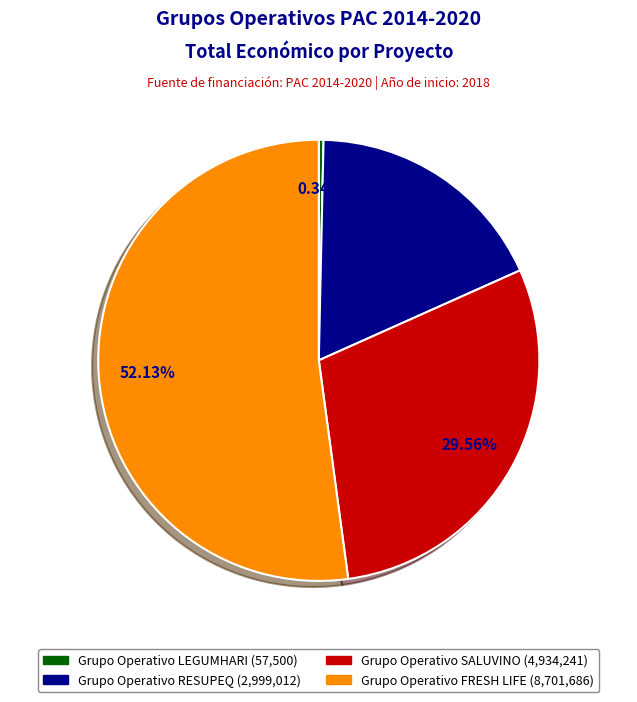

Is there any slice that represents more than half of the pie?

Yes